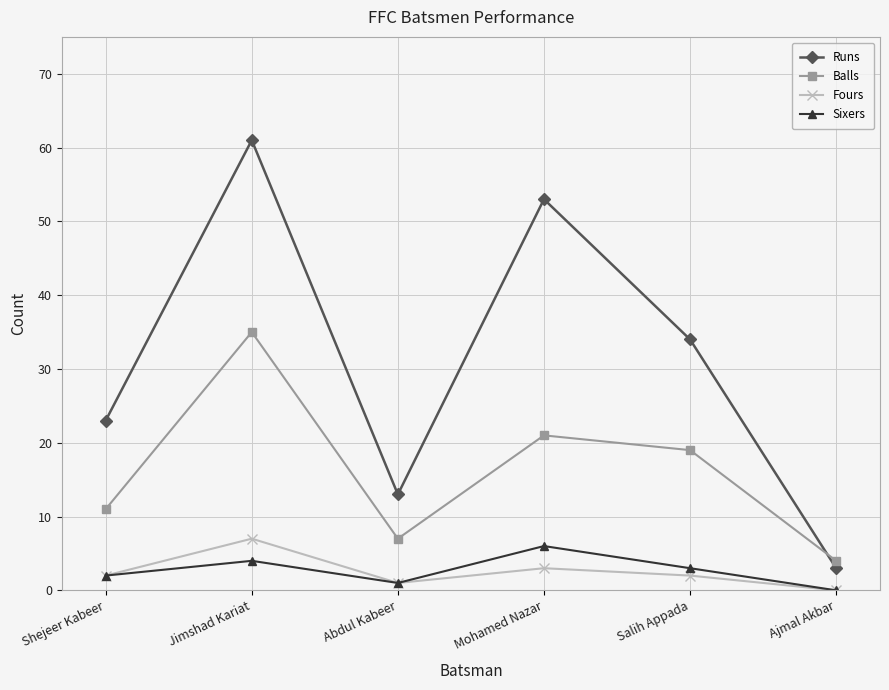

Reading left to right, extract all data points from this chart.

Runs: 23	61	13	53	34	3
Balls: 11	35	7	21	19	4
Fours: 2	7	1	3	2	0
Sixers: 2	4	1	6	3	0